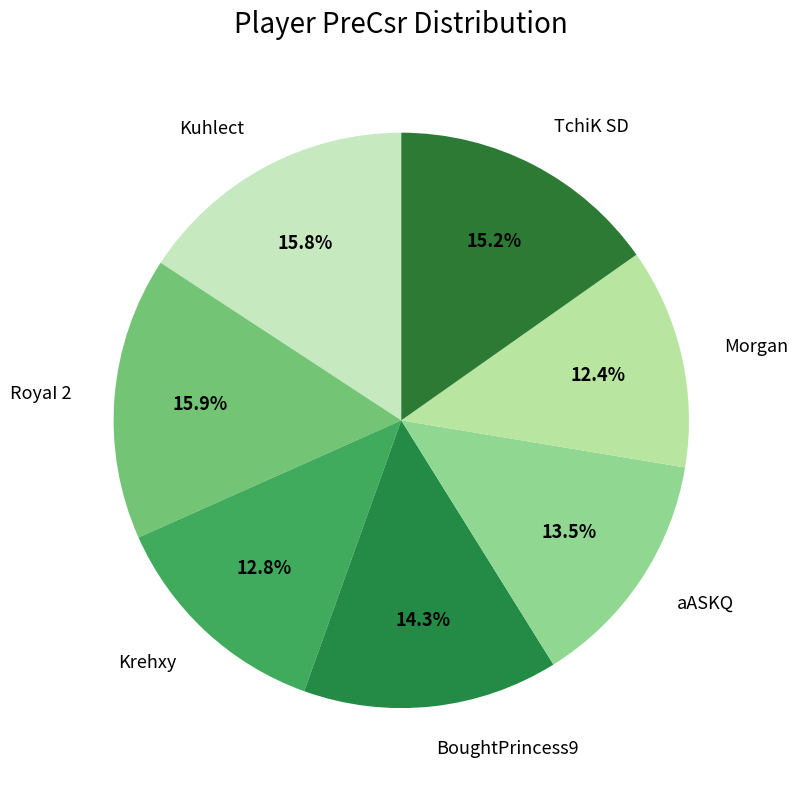

Do TchiK SD and aASKQ together represent more than half of the pie?

No